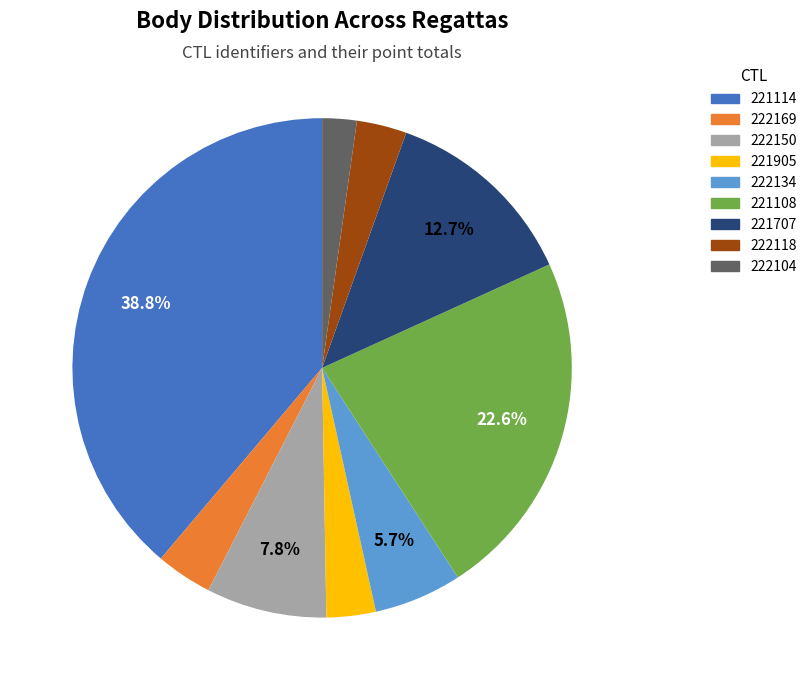

What percentage is the 222169 slice, to the nearest percent?

4%